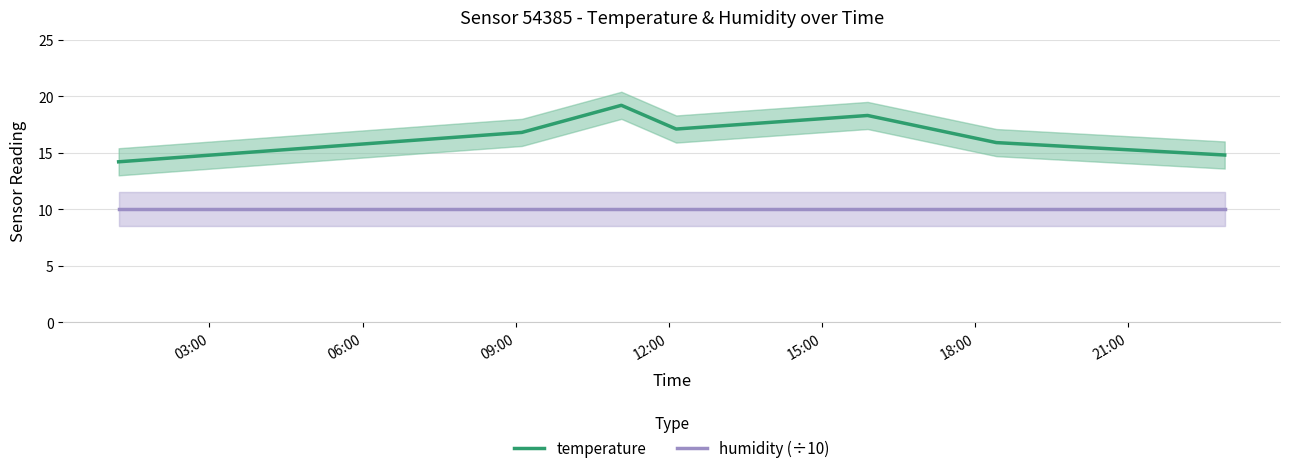

What is the value of the humidity (÷10) point at the 4th from the left?

10.0